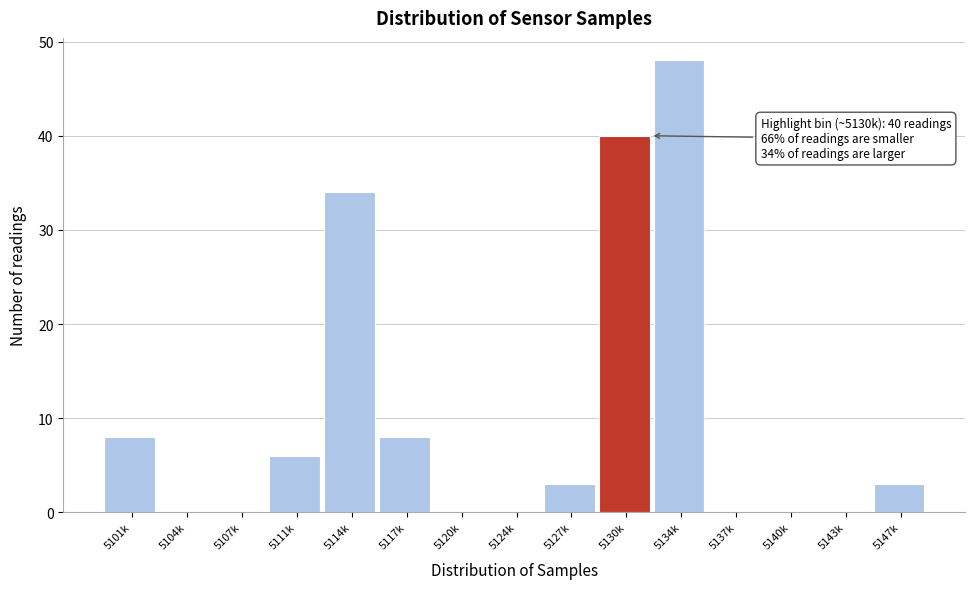

Reading left to right, transcribe all the data shown in this chart.

5101k=8	5104k=0	5107k=0	5111k=6	5114k=34	5117k=8	5120k=0	5124k=0	5127k=3	5130k=40	5134k=48	5137k=0	5140k=0	5143k=0	5147k=3